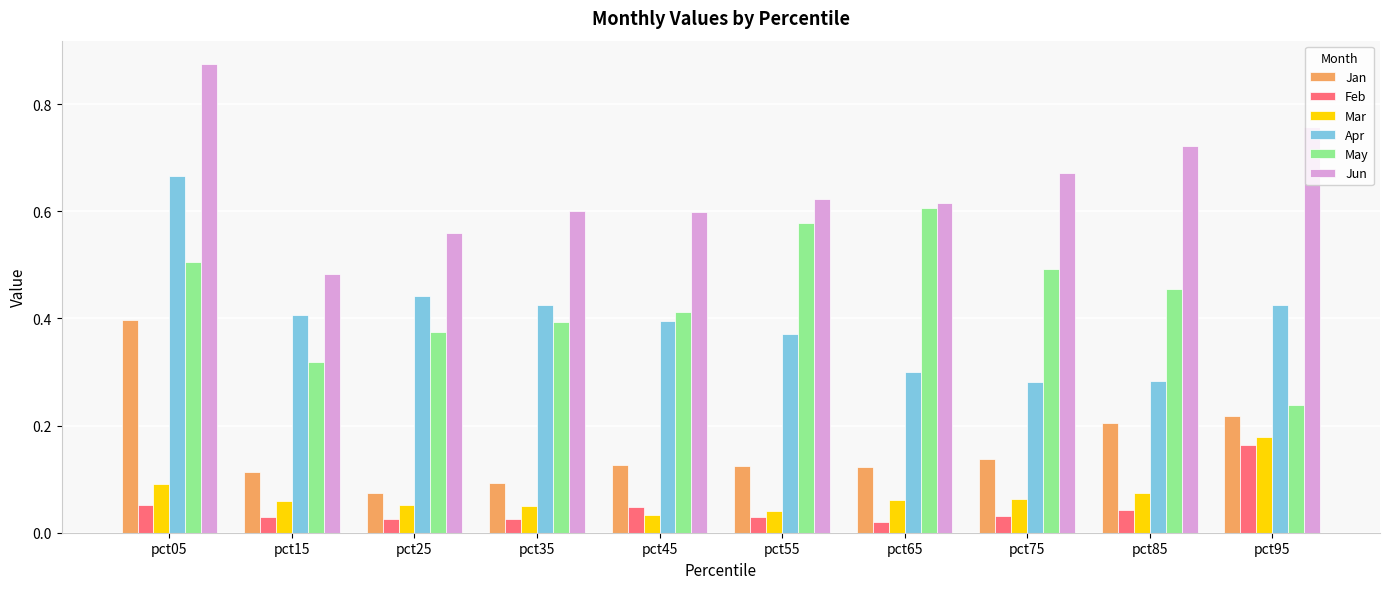

The value of May at pct85 is 0.7. True or false?

False